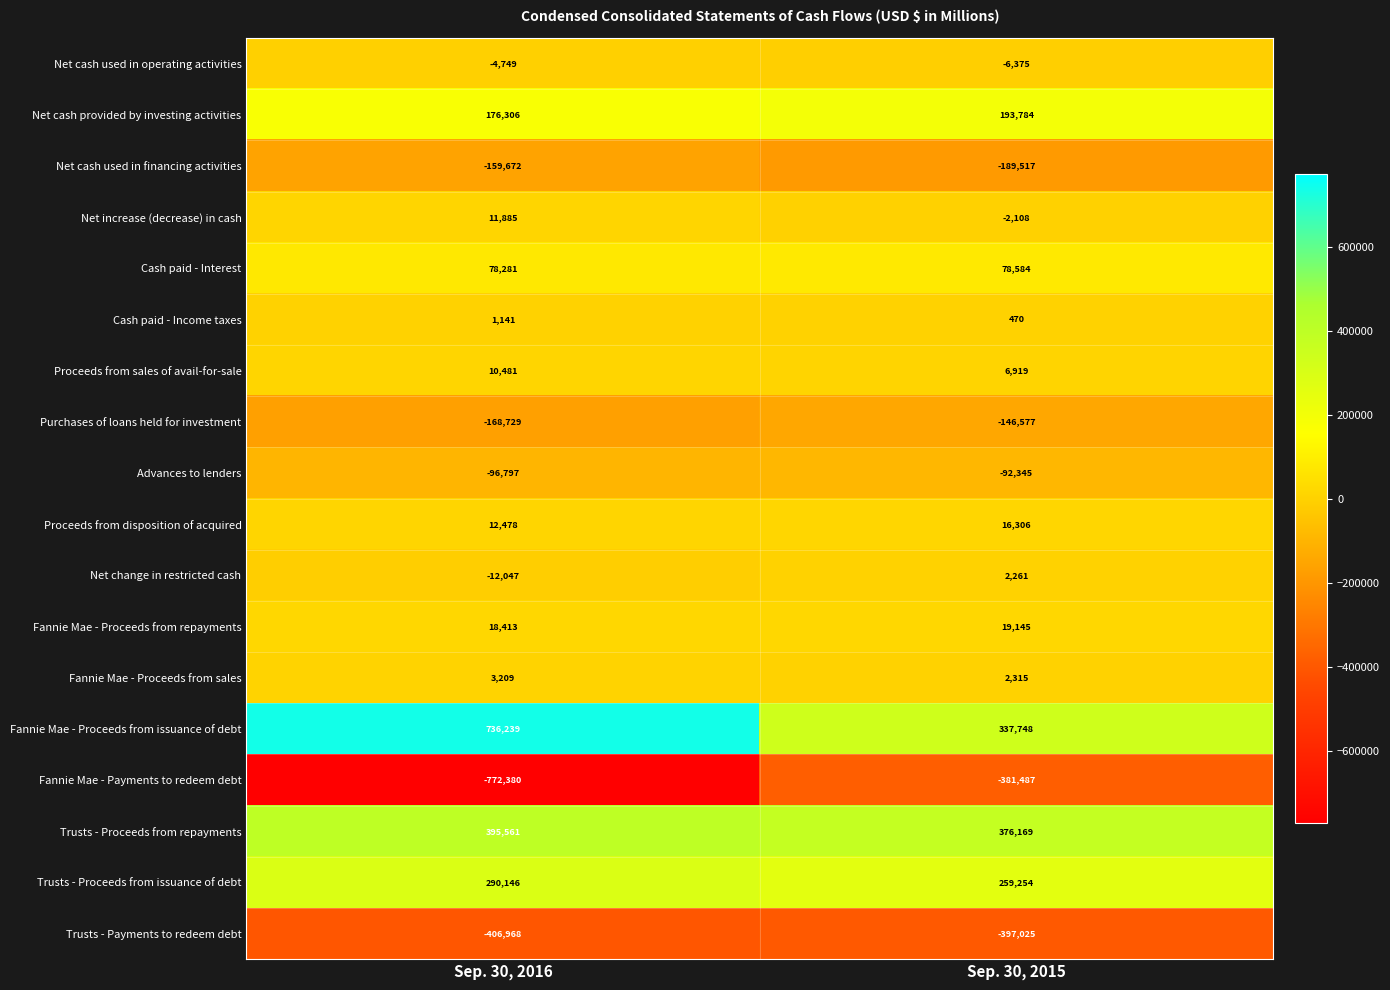

At which category does the chart reach its minimum across all series?

Sep. 30, 2016